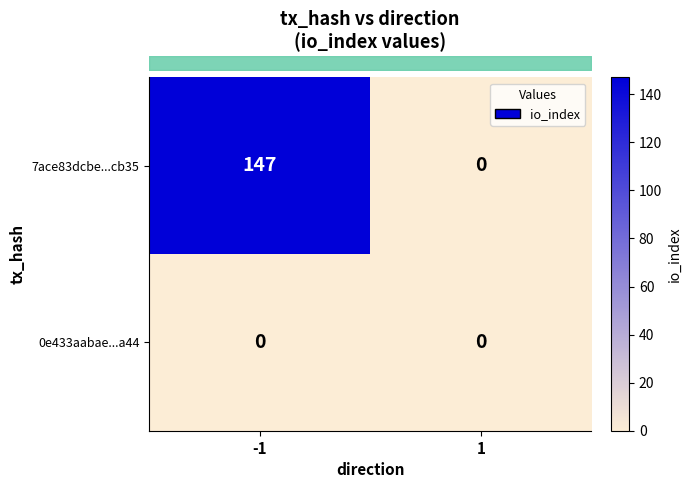

What is the difference between the highest and lowest values at -1?

147